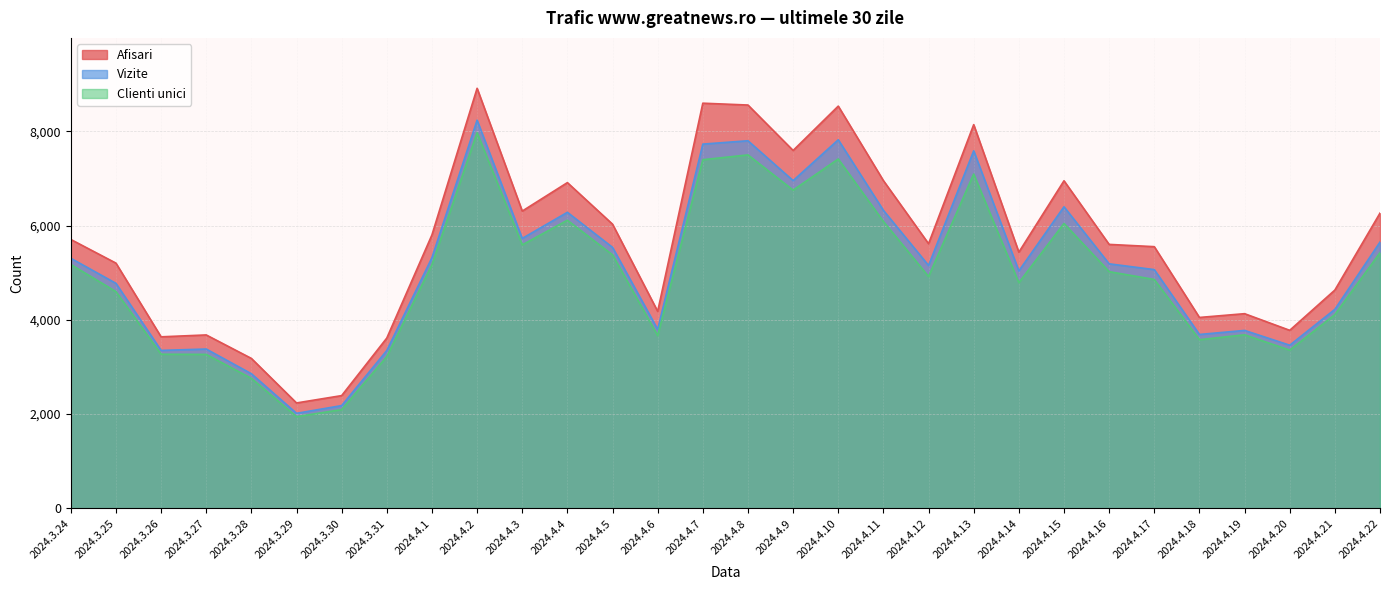

Is the value of Vizite at 2024.4.16 greater than the value of Afisari at 2024.4.17?

No